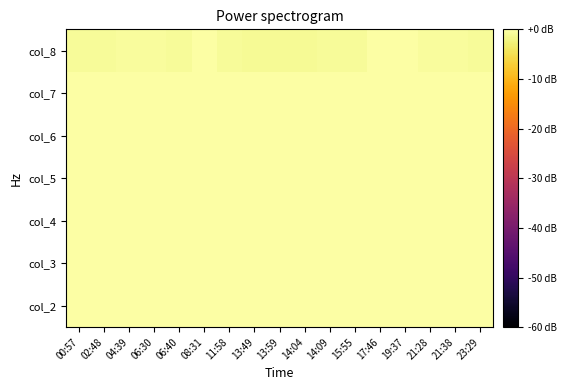

Reading left to right, list all the values displayed in this chart.

col_2: 00:57=0.0	02:48=0.0	04:39=0.0	06:30=0.0	06:40=0.0	08:31=0.0	11:58=0.0	13:49=0.0	13:59=0.0	14:04=0.0	14:09=0.0	15:55=0.0	17:46=0.0	19:37=0.0	21:28=0.0	21:38=0.0	23:29=0.0
col_3: 00:57=0.0	02:48=0.0	04:39=0.0	06:30=0.0	06:40=0.0	08:31=0.0	11:58=0.0	13:49=0.0	13:59=0.0	14:04=0.0	14:09=0.0	15:55=0.0	17:46=0.0	19:37=0.0	21:28=0.0	21:38=0.0	23:29=0.0
col_4: 00:57=0.0	02:48=0.0	04:39=0.0	06:30=0.0	06:40=0.0	08:31=0.0	11:58=0.0	13:49=0.0	13:59=0.0	14:04=0.0	14:09=0.0	15:55=0.0	17:46=0.0	19:37=0.0	21:28=0.0	21:38=0.0	23:29=0.0
col_5: 00:57=0.0	02:48=0.0	04:39=0.0	06:30=0.0	06:40=0.0	08:31=0.0	11:58=0.0	13:49=0.0	13:59=0.0	14:04=0.0	14:09=0.0	15:55=0.0	17:46=0.0	19:37=0.0	21:28=0.0	21:38=0.0	23:29=0.0
col_6: 00:57=0.0	02:48=0.0	04:39=0.0	06:30=0.0	06:40=0.0	08:31=0.0	11:58=0.0	13:49=0.0	13:59=0.0	14:04=0.0	14:09=0.0	15:55=0.0	17:46=0.0	19:37=0.0	21:28=0.0	21:38=0.0	23:29=0.0
col_7: 00:57=0.0	02:48=0.0	04:39=0.0	06:30=0.0	06:40=0.0	08:31=0.0	11:58=0.0	13:49=0.0	13:59=0.0	14:04=0.0	14:09=0.0	15:55=0.0	17:46=0.0	19:37=0.0	21:28=0.0	21:38=0.0	23:29=0.0
col_8: 00:57=-0.7	02:48=-0.7	04:39=-0.6	06:30=-0.6	06:40=-0.7	08:31=-0.2	11:58=-0.8	13:49=-1.1	13:59=-1.0	14:04=-1.0	14:09=-0.8	15:55=-0.8	17:46=0.0	19:37=-0.1	21:28=-0.6	21:38=-0.6	23:29=-0.7